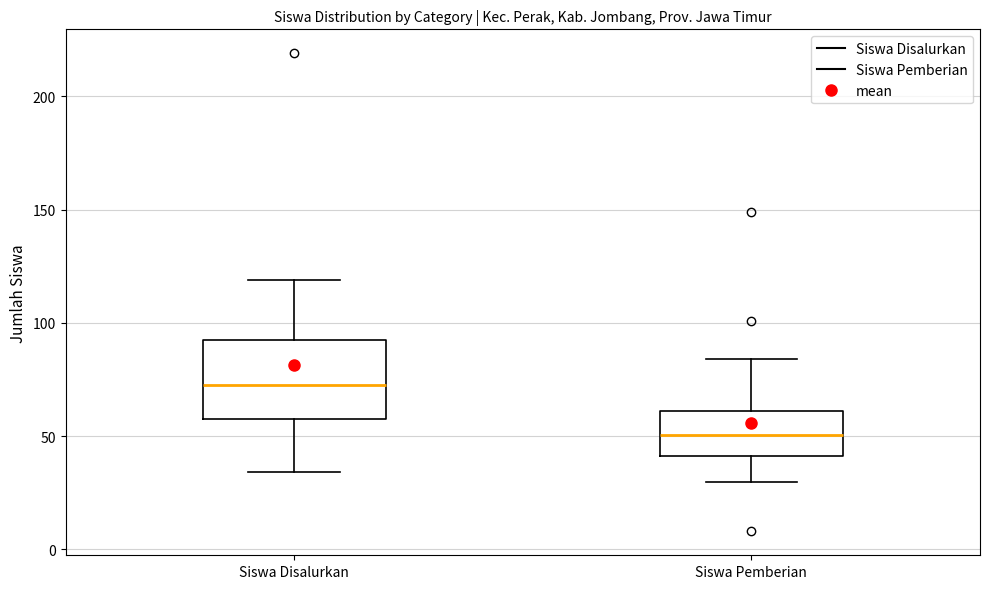

Which box is the tallest, from its lower edge to its upper edge?

Siswa Disalurkan